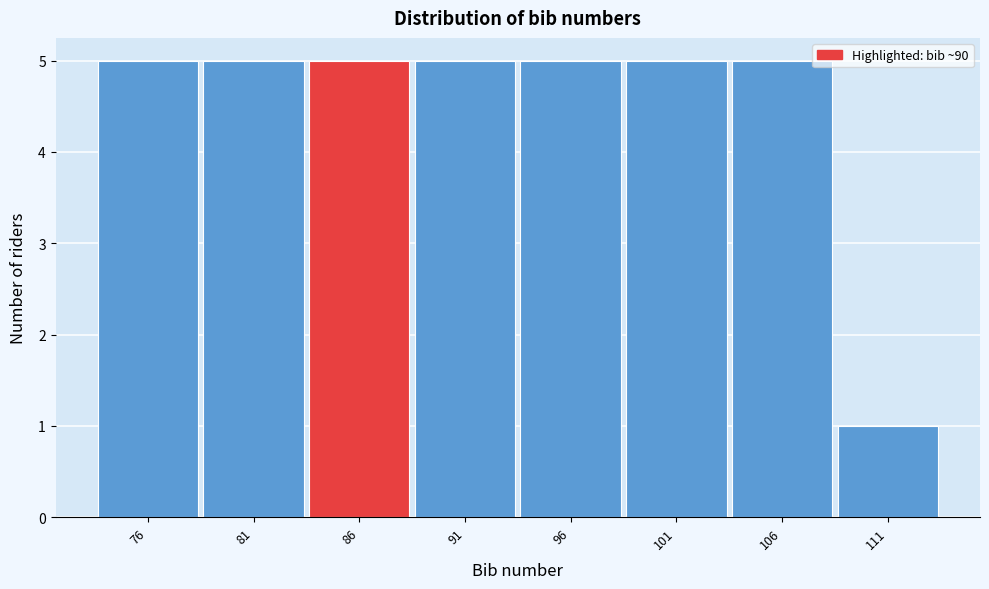

Reading left to right, list all the values displayed in this chart.

5	5	5	5	5	5	5	1